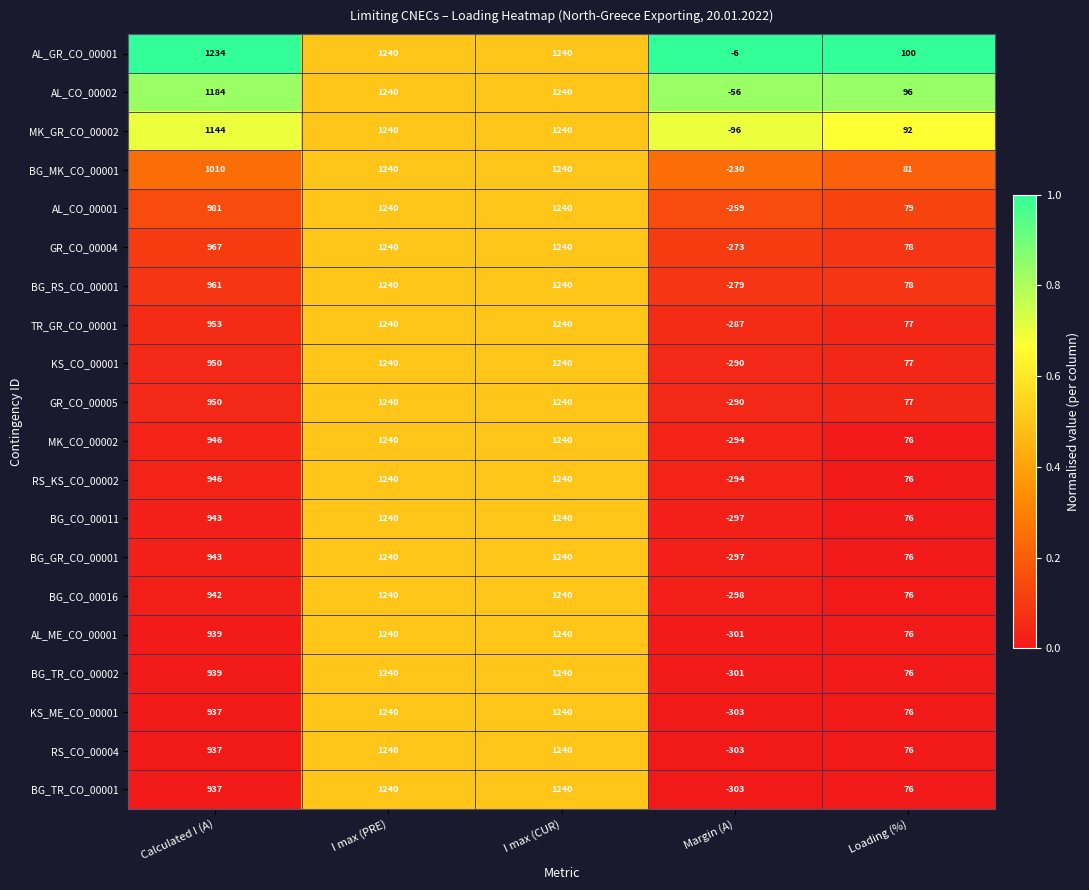

What is the spread (max minus min) of values at Margin (A)?

297